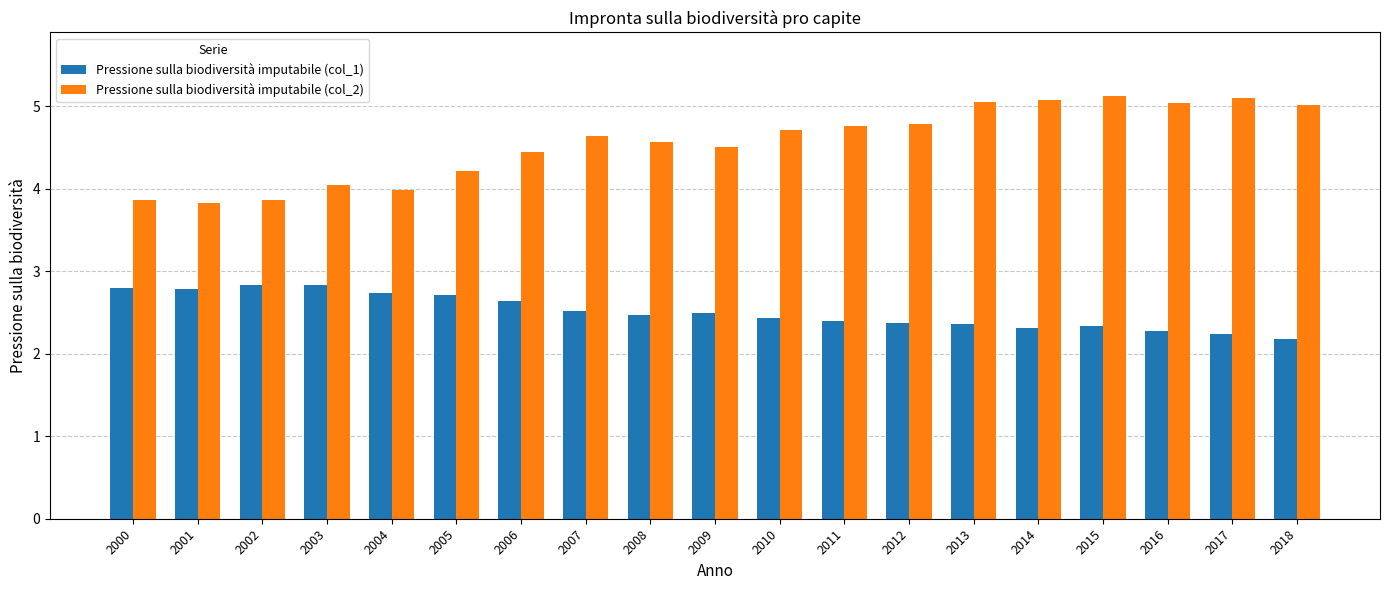

The Pressione sulla biodiversità imputabile (col_1) series shows 3.6 at 2011. True or false?

False